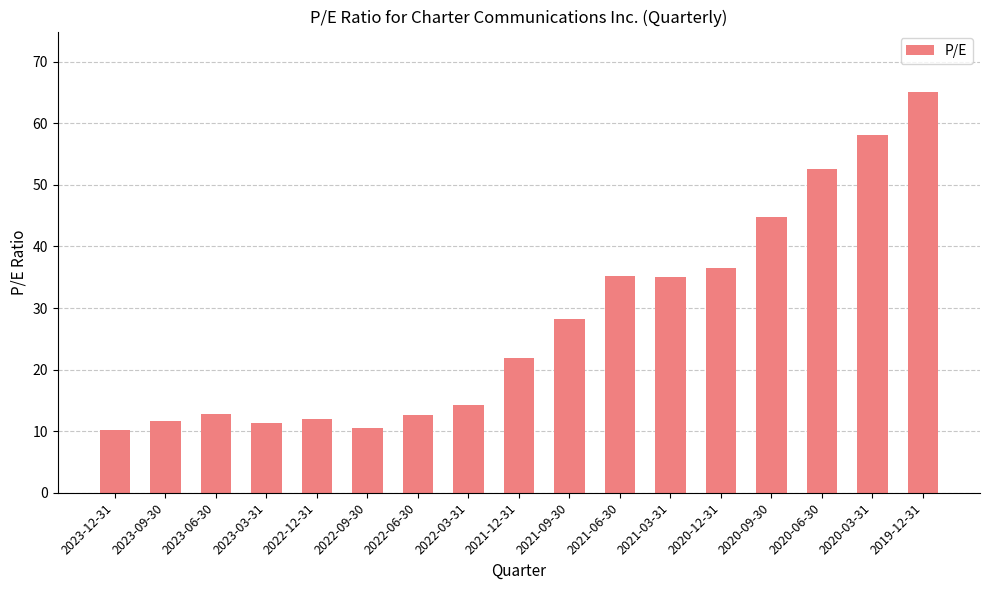

Where does the data first go above 21?

2021-12-31